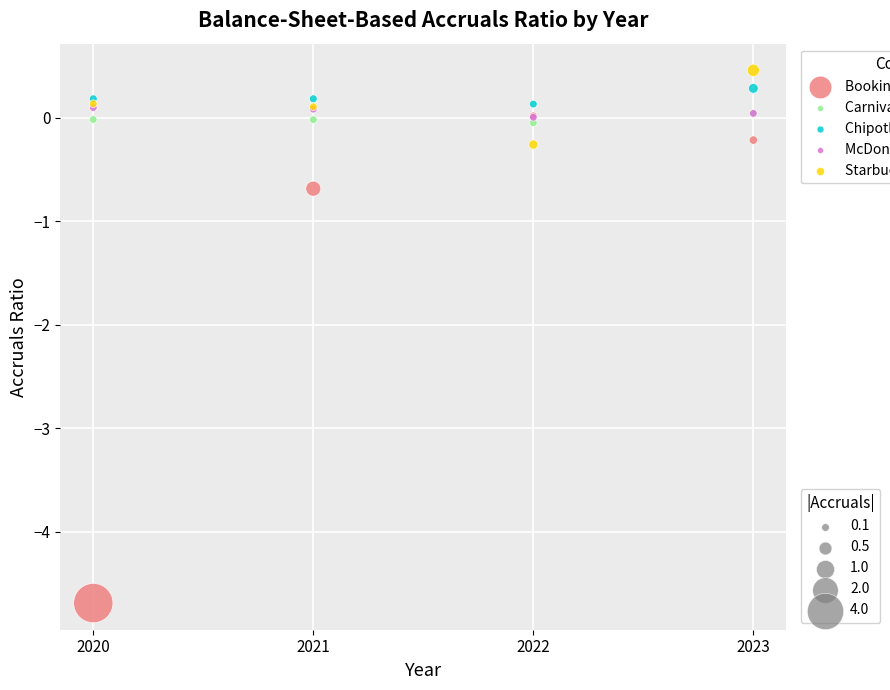

Across all series, what Y value is closest to -2?

-0.7